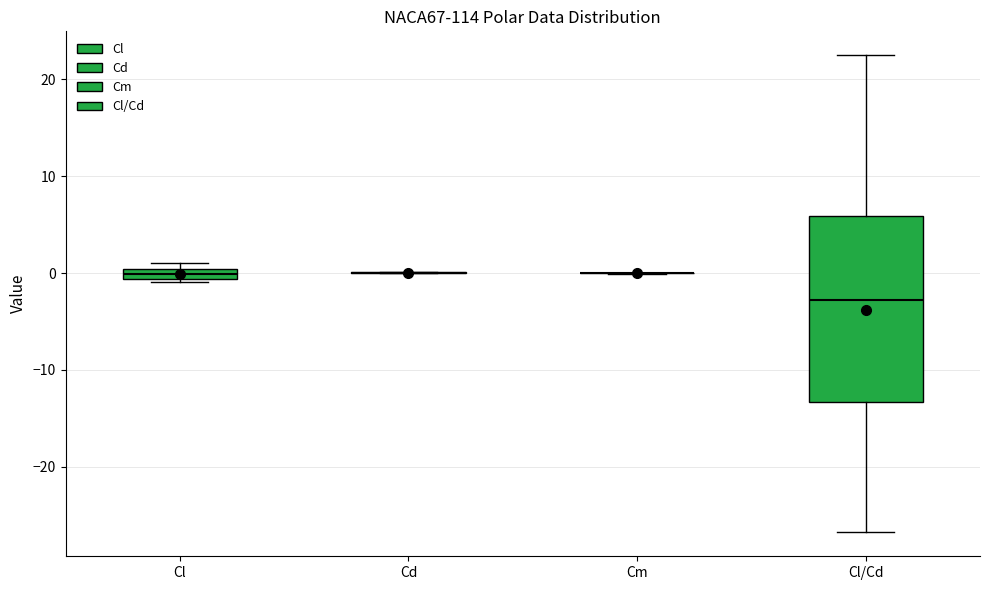

Which box is the tallest, from its lower edge to its upper edge?

Cl/Cd